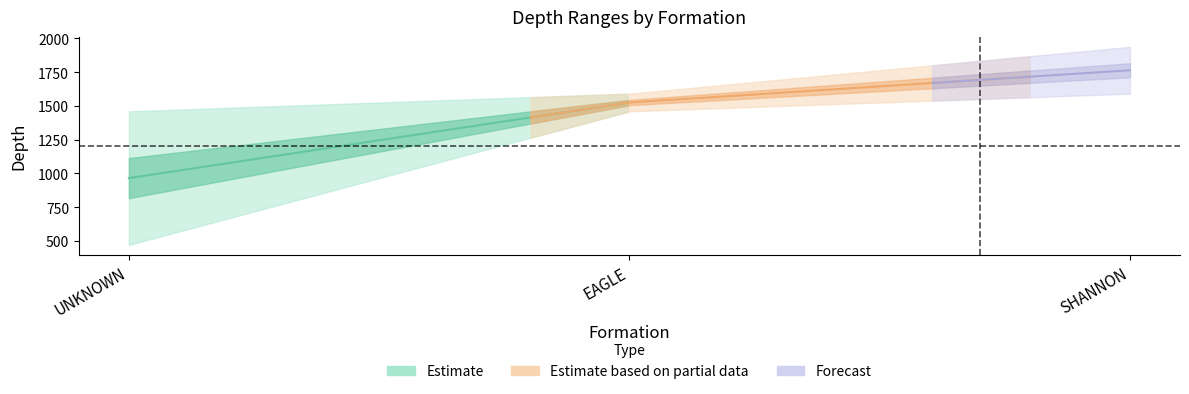

At which label does Min Depth first exceed 1459?

SHANNON